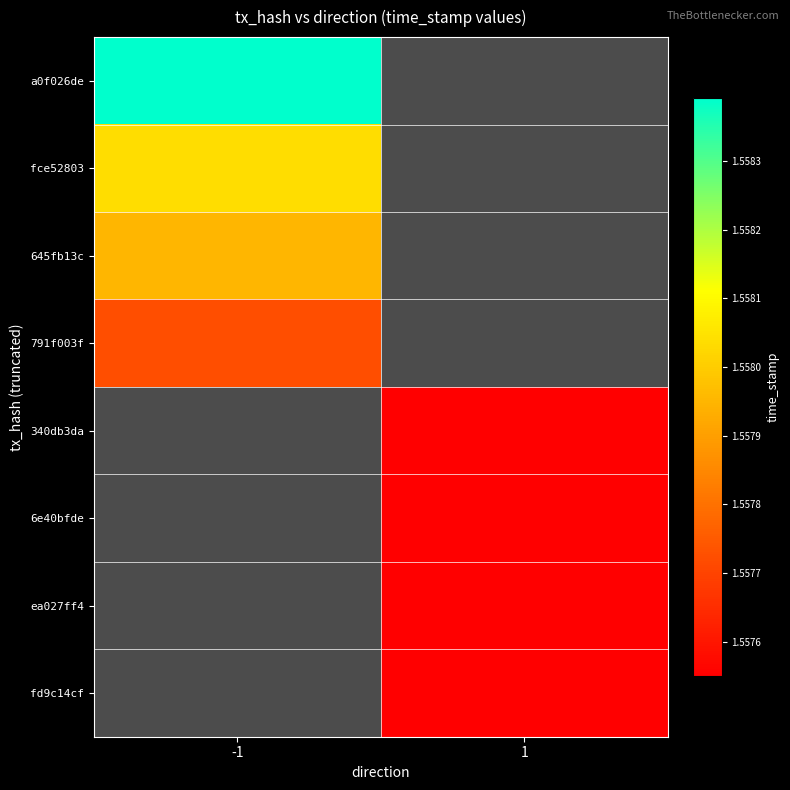

Which series has the largest total across all categories?

a0f026de